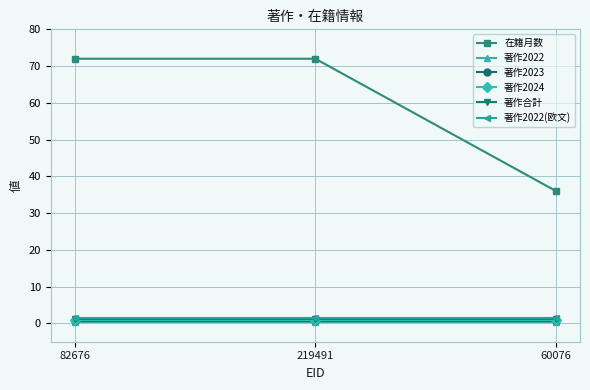

What is the label of the 3rd point from the left?

60076